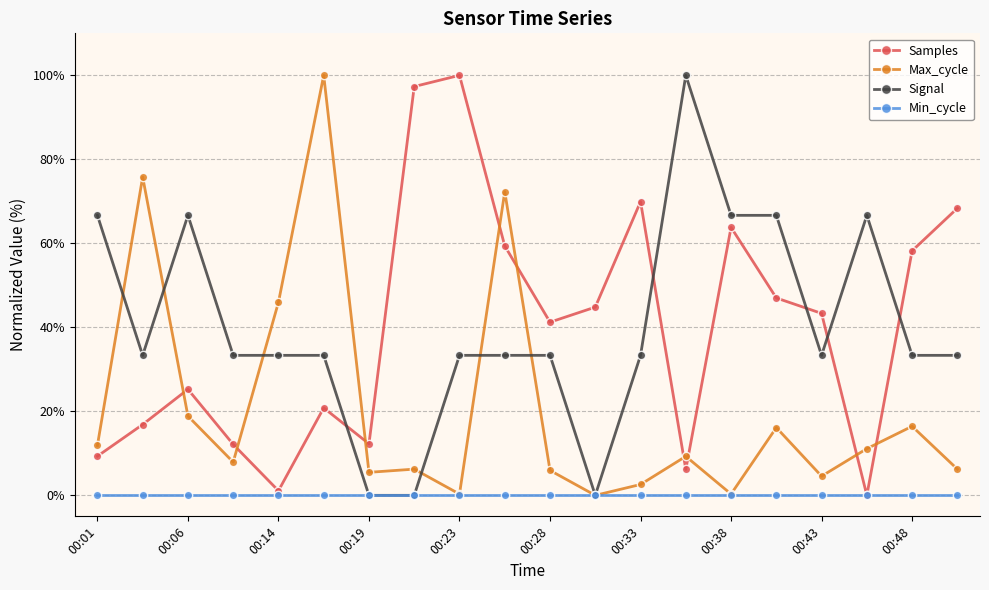

How many interior local peaks does the Samples series have?

5